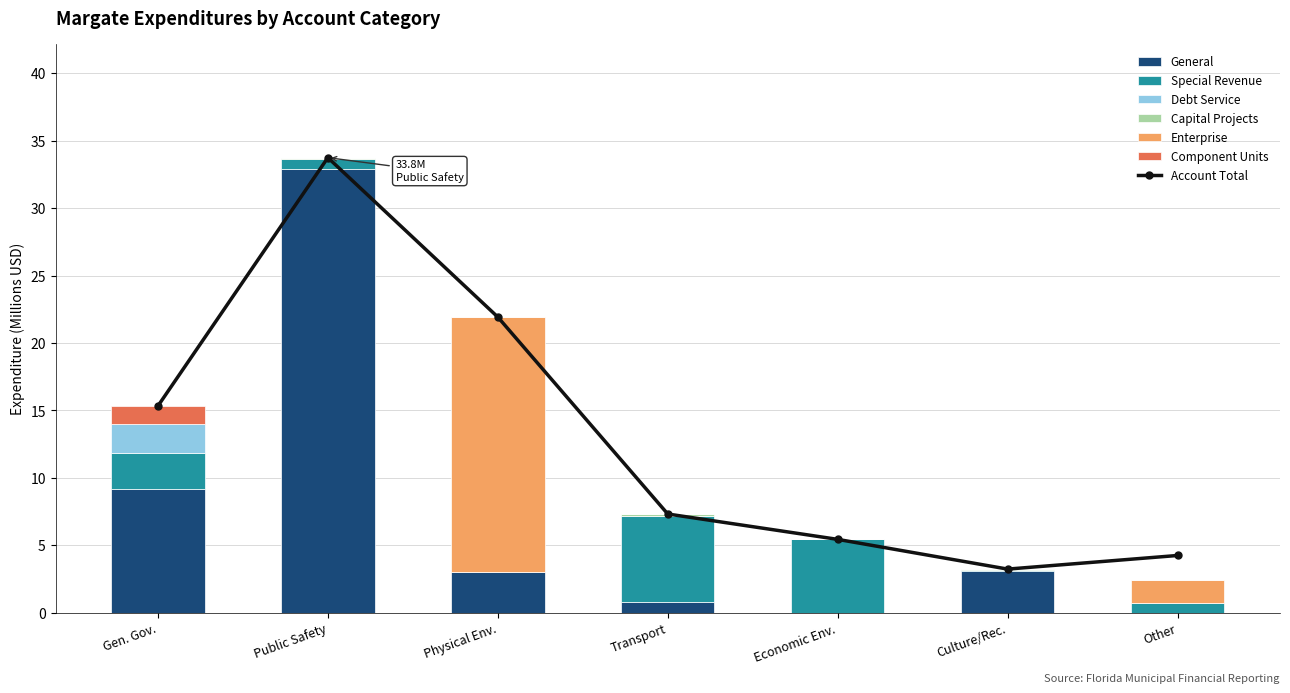

How many data points does each series have?

7